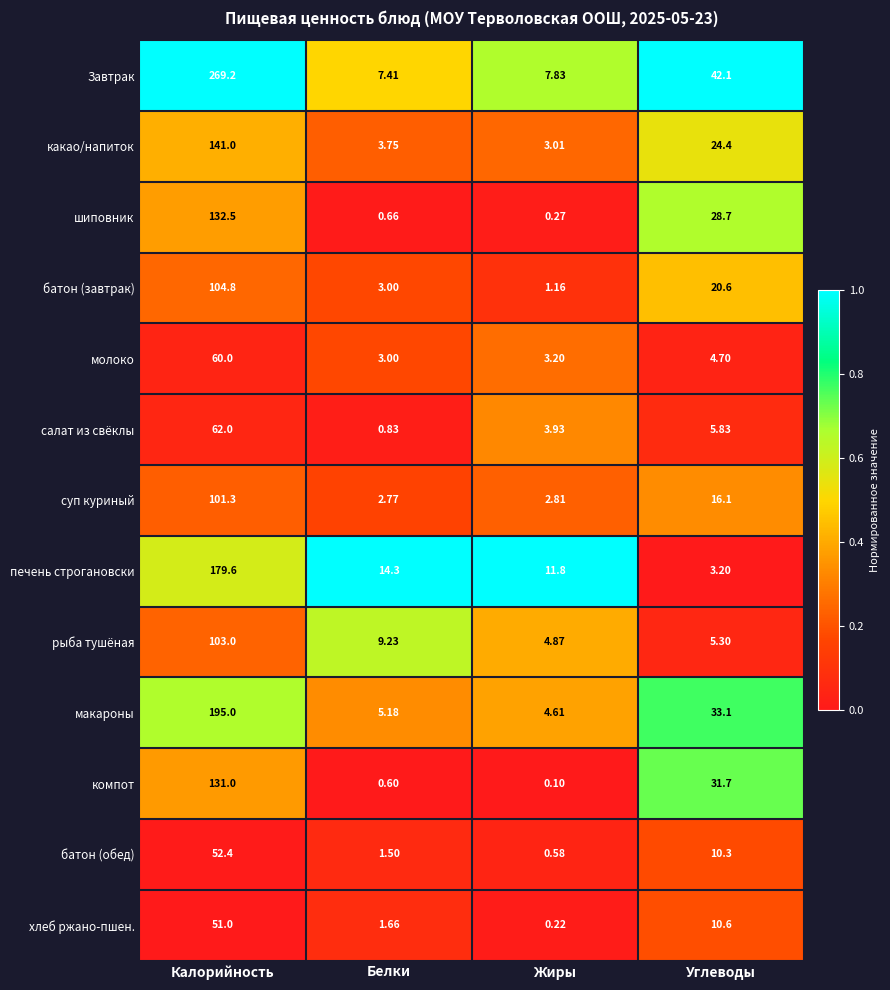

What is the spread (max minus min) of values at Жиры?

11.7